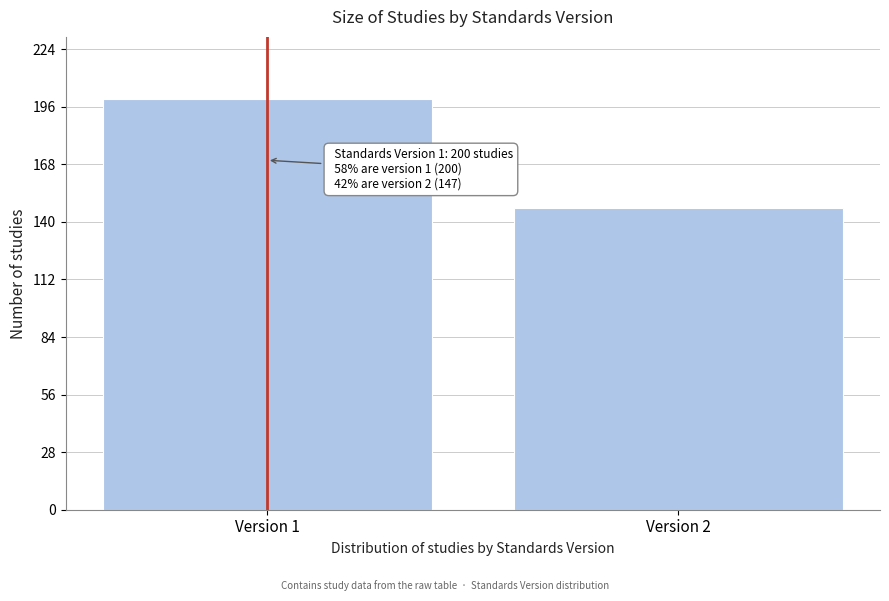

Reading left to right, extract all data points from this chart.

Version 1=200	Version 2=147